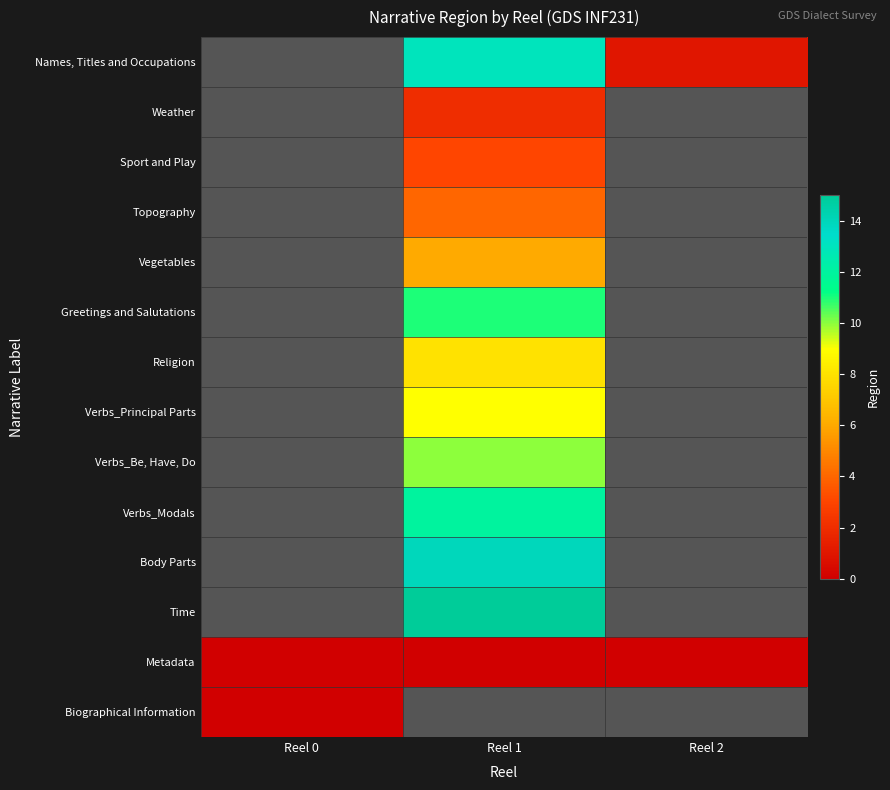

What is the total value across all series at Reel 0?

-12